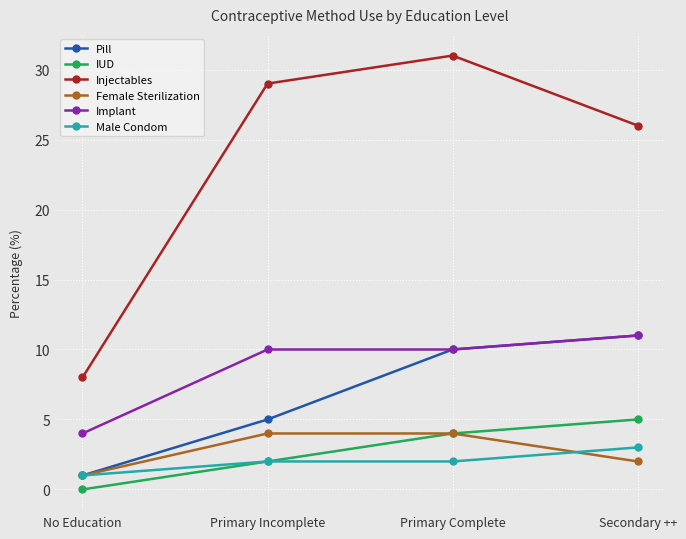

True or false: IUD has more than 0 points higher than both neighbors.

False